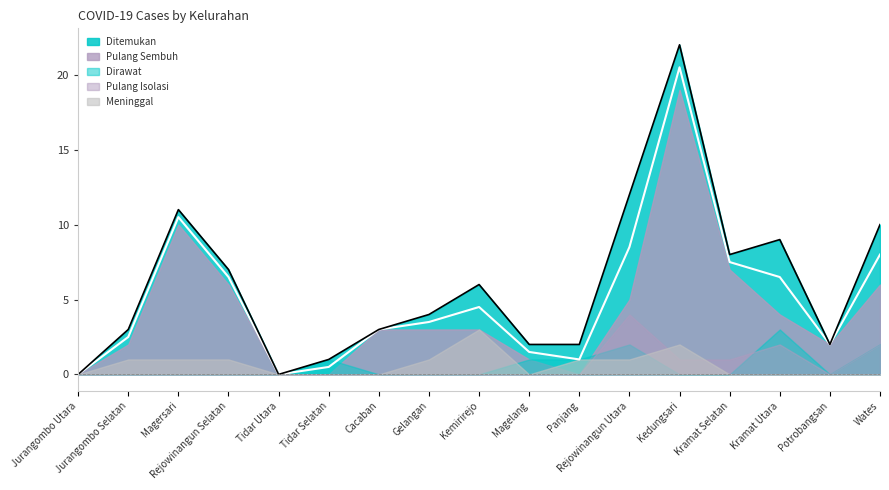

How many distinct data groups are displayed?

5